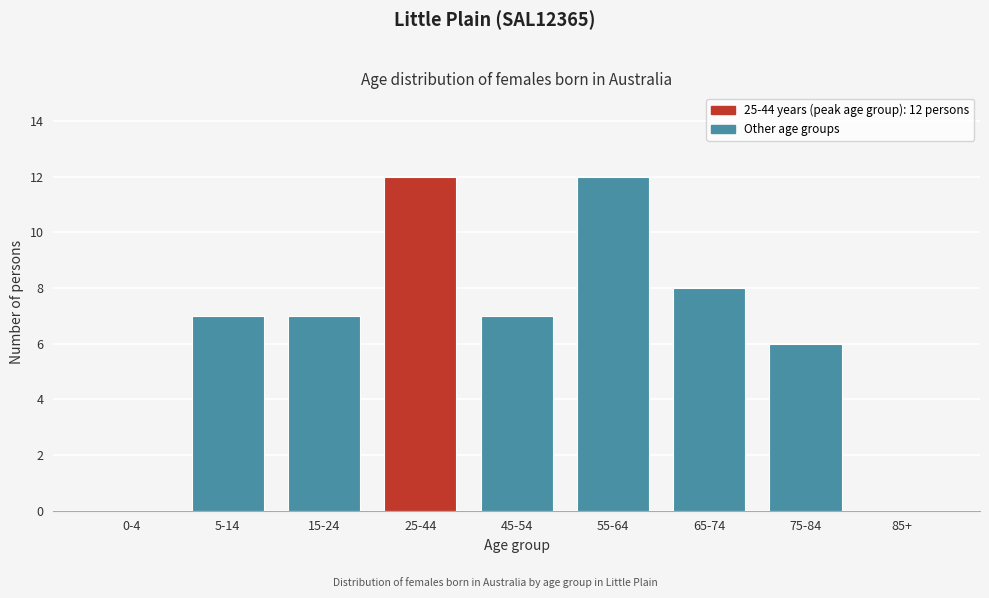

Reading left to right, list all the values displayed in this chart.

0-4=0	5-14=7	15-24=7	25-44=12	45-54=7	55-64=12	65-74=8	75-84=6	85+=0